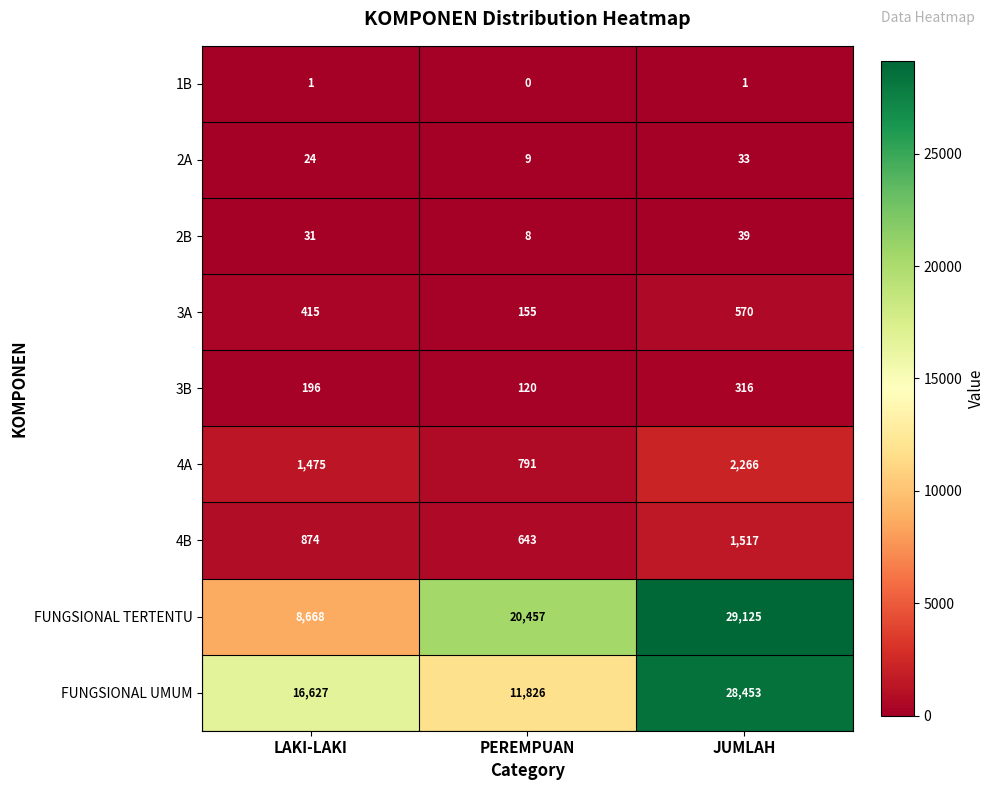

At LAKI-LAKI, list the series in order from smallest to largest.

1B, 2A, 2B, 3B, 3A, 4B, 4A, FUNGSIONAL TERTENTU, FUNGSIONAL UMUM